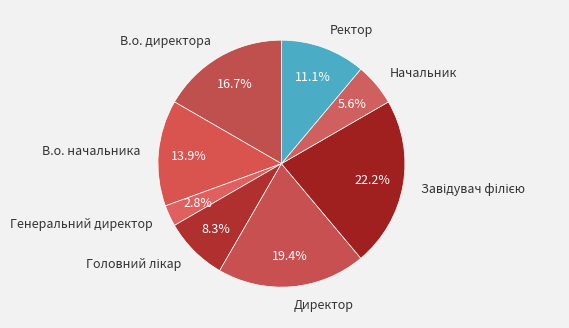

What percentage is the Ректор slice, to the nearest percent?

11%